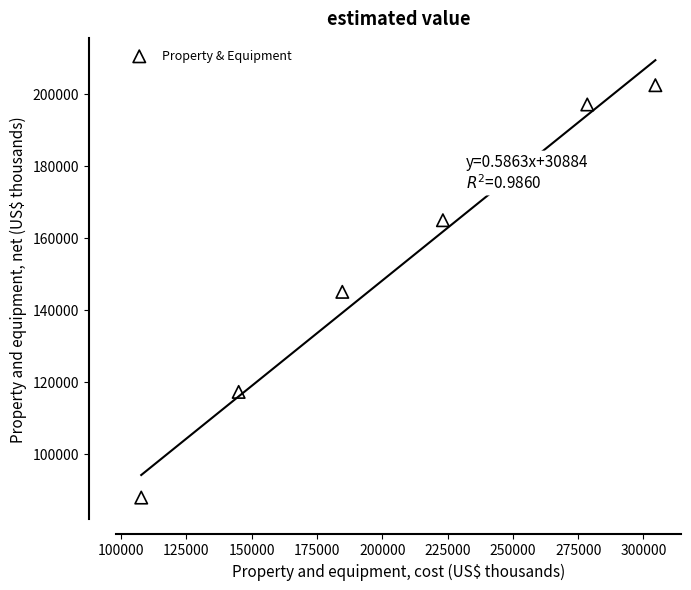

What is the range of Y values (max minus min)?

114713